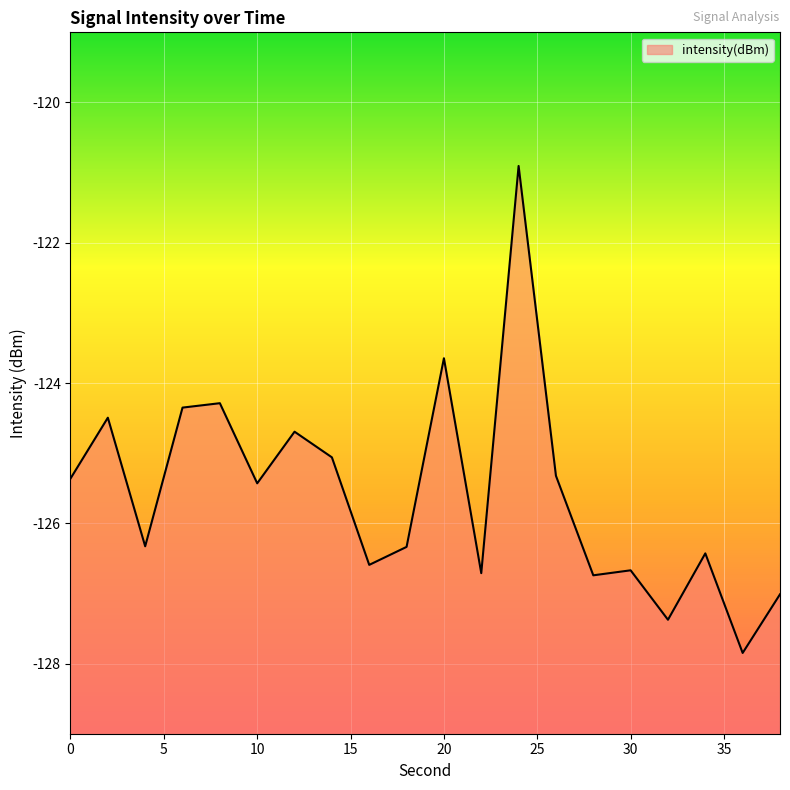

What is the difference between the second highest and second lowest values?

3.7